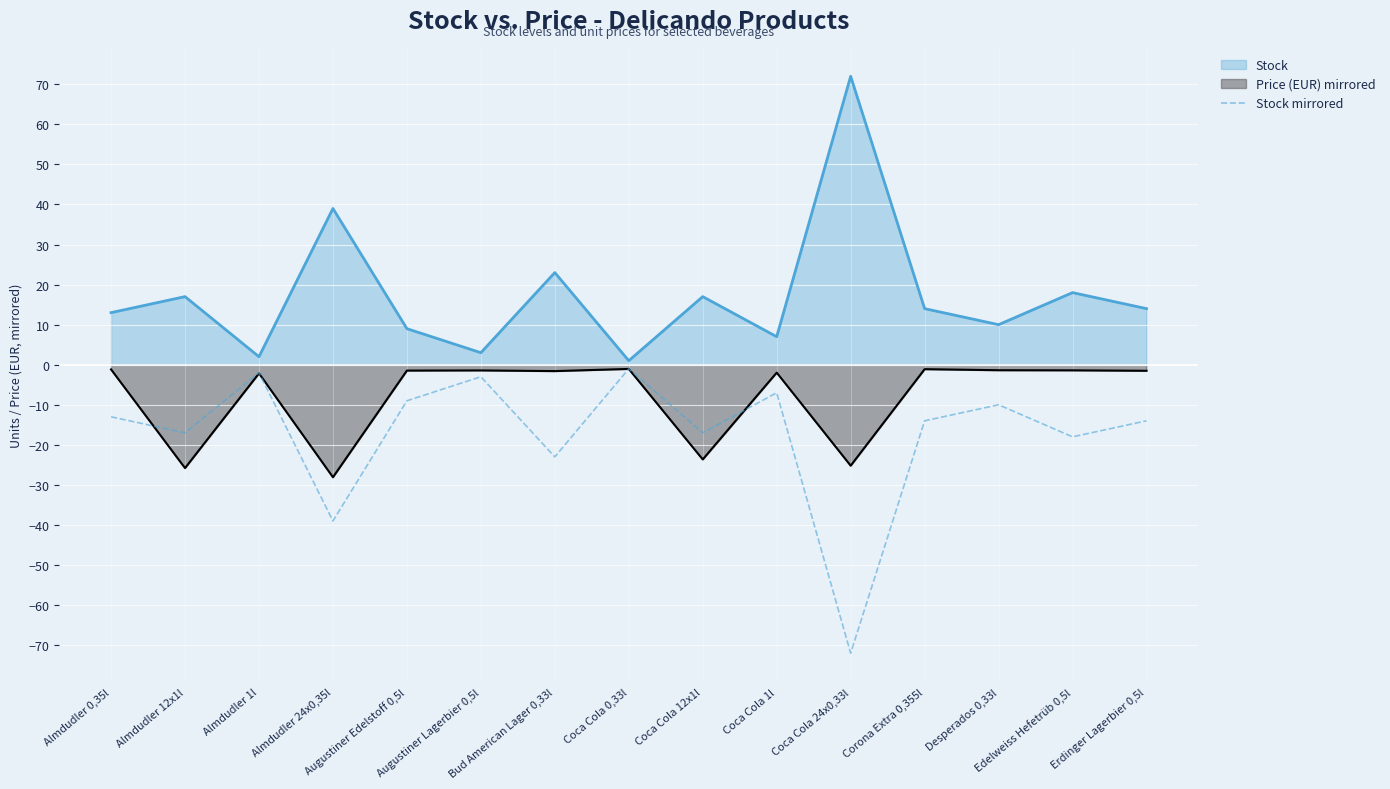

Reading left to right, what are all the values shown in this chart?

-13	-17	-2	-39	-9	-3	-23	-1	-17	-7	-72	-14	-10	-18	-14